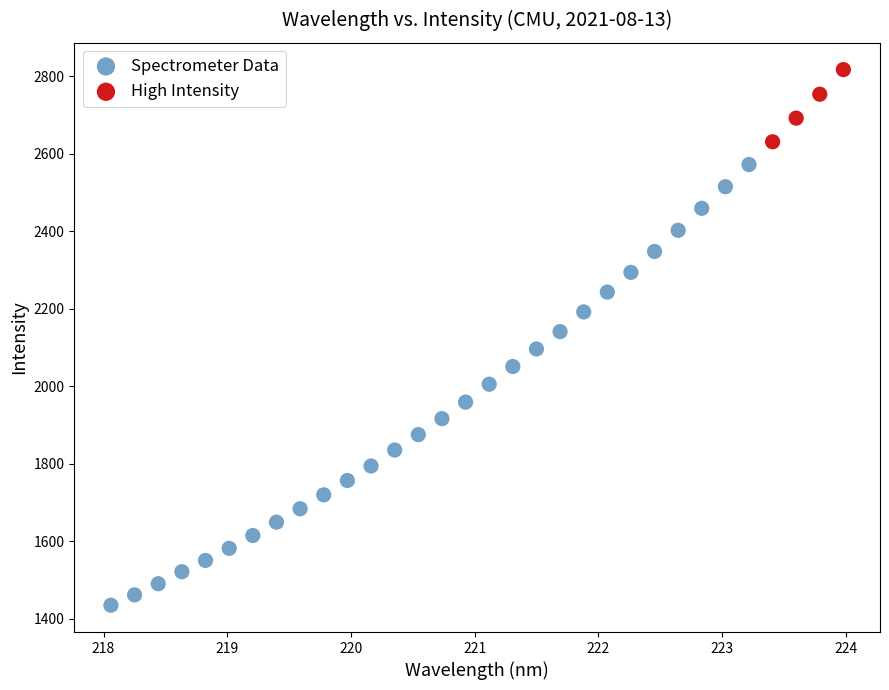

Which series reaches the minimum Y coordinate?

Spectrometer Data